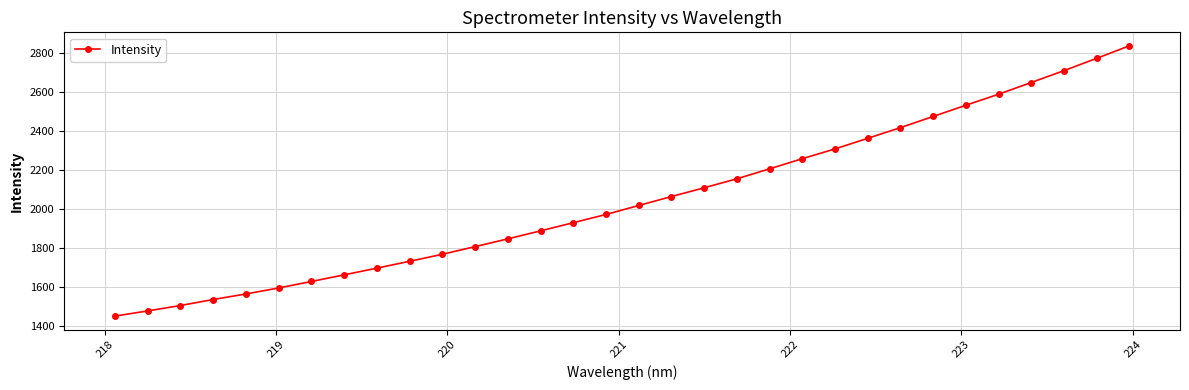

True or false: the data has more than 2 interior local peaks.

False